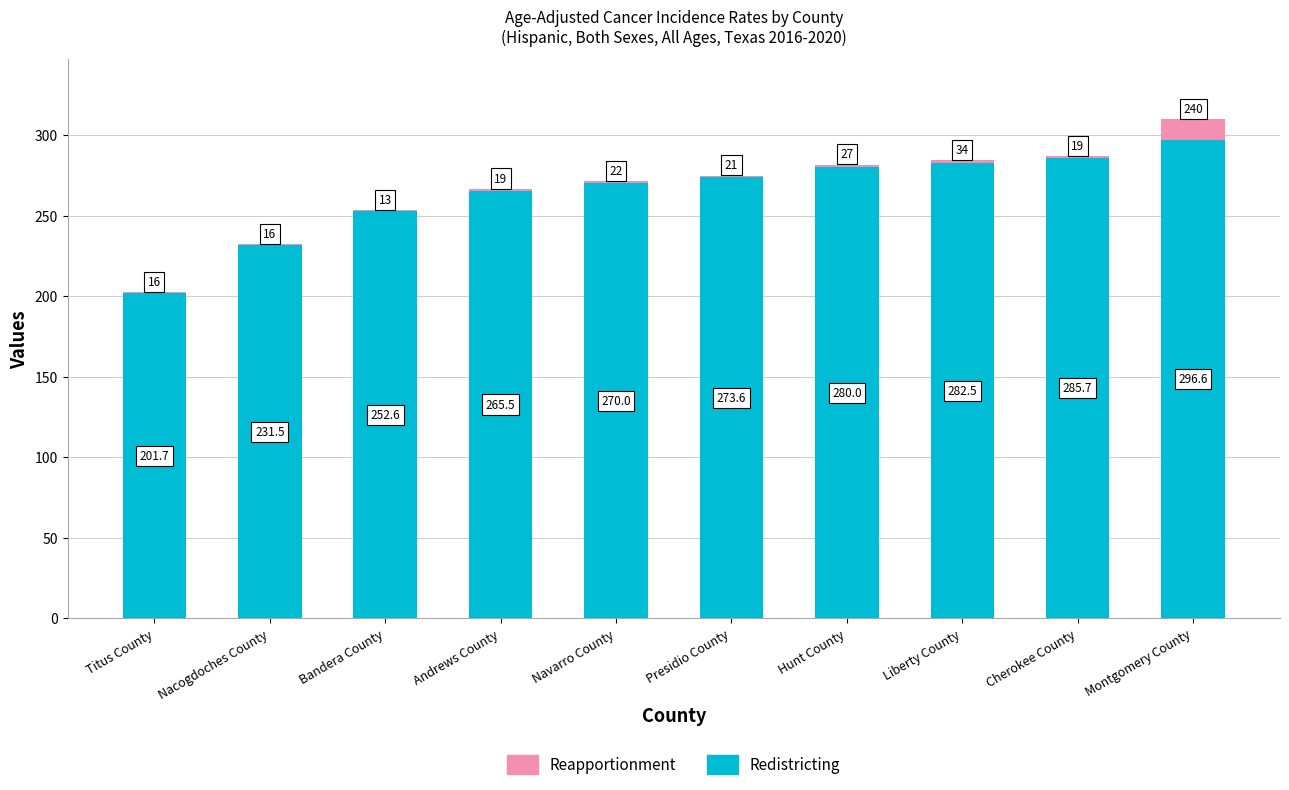

The Redistricting series shows 41.0 at Titus County. True or false?

False